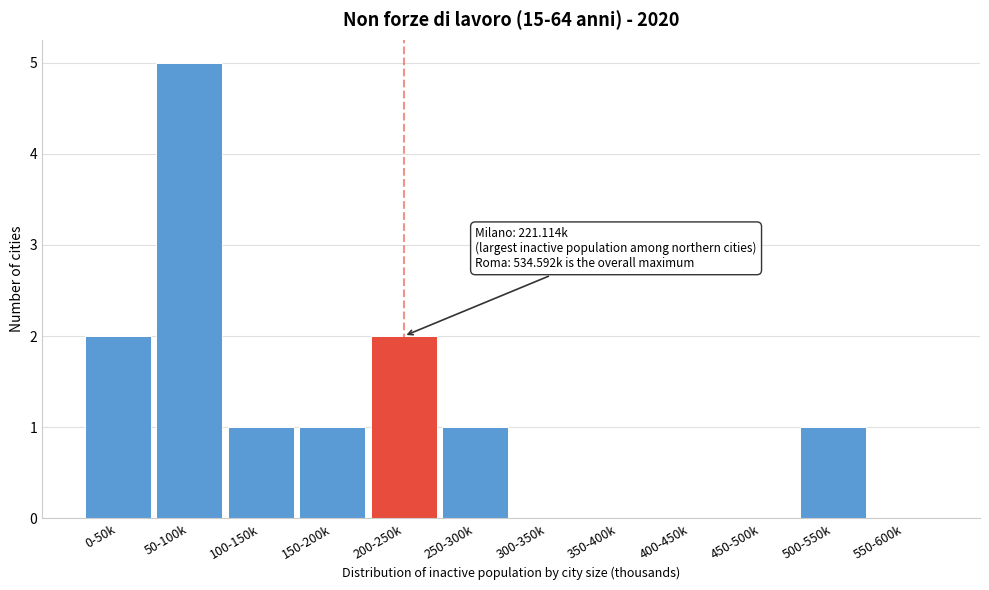

Reading left to right, extract all data points from this chart.

0-50k=2	50-100k=5	100-150k=1	150-200k=1	200-250k=2	250-300k=1	300-350k=0	350-400k=0	400-450k=0	450-500k=0	500-550k=1	550-600k=0